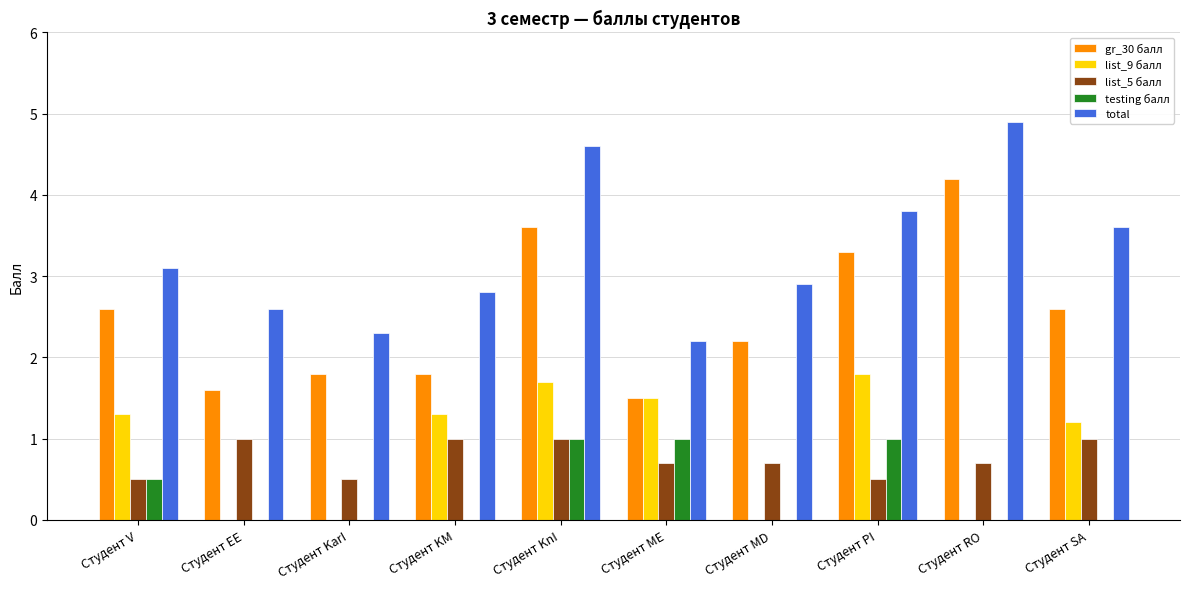

The value of total at Студент KM is 2.8. True or false?

True